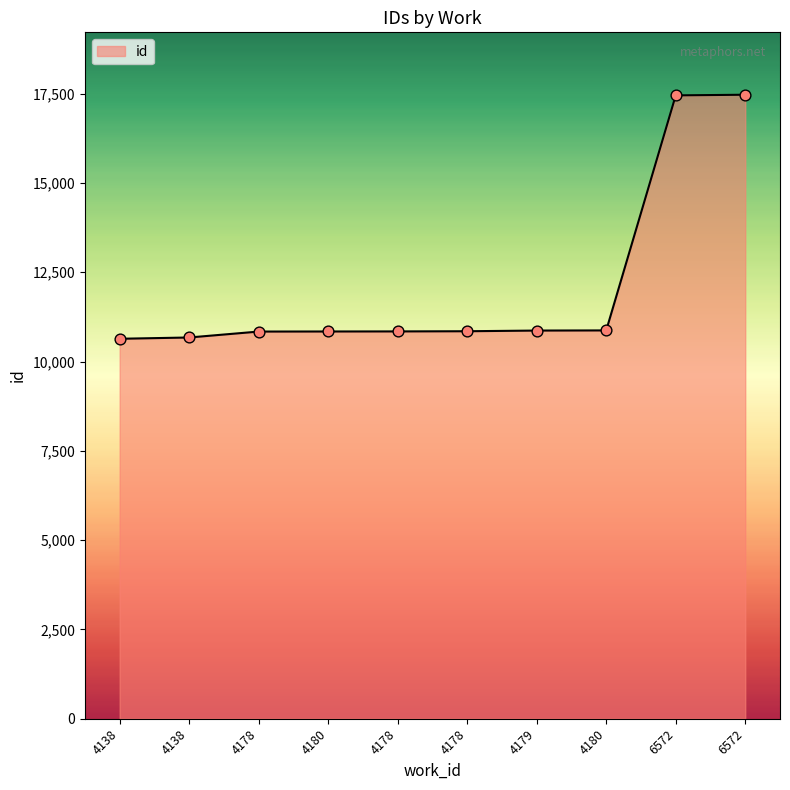

What is the change in value from 4138 to 4178?

+202